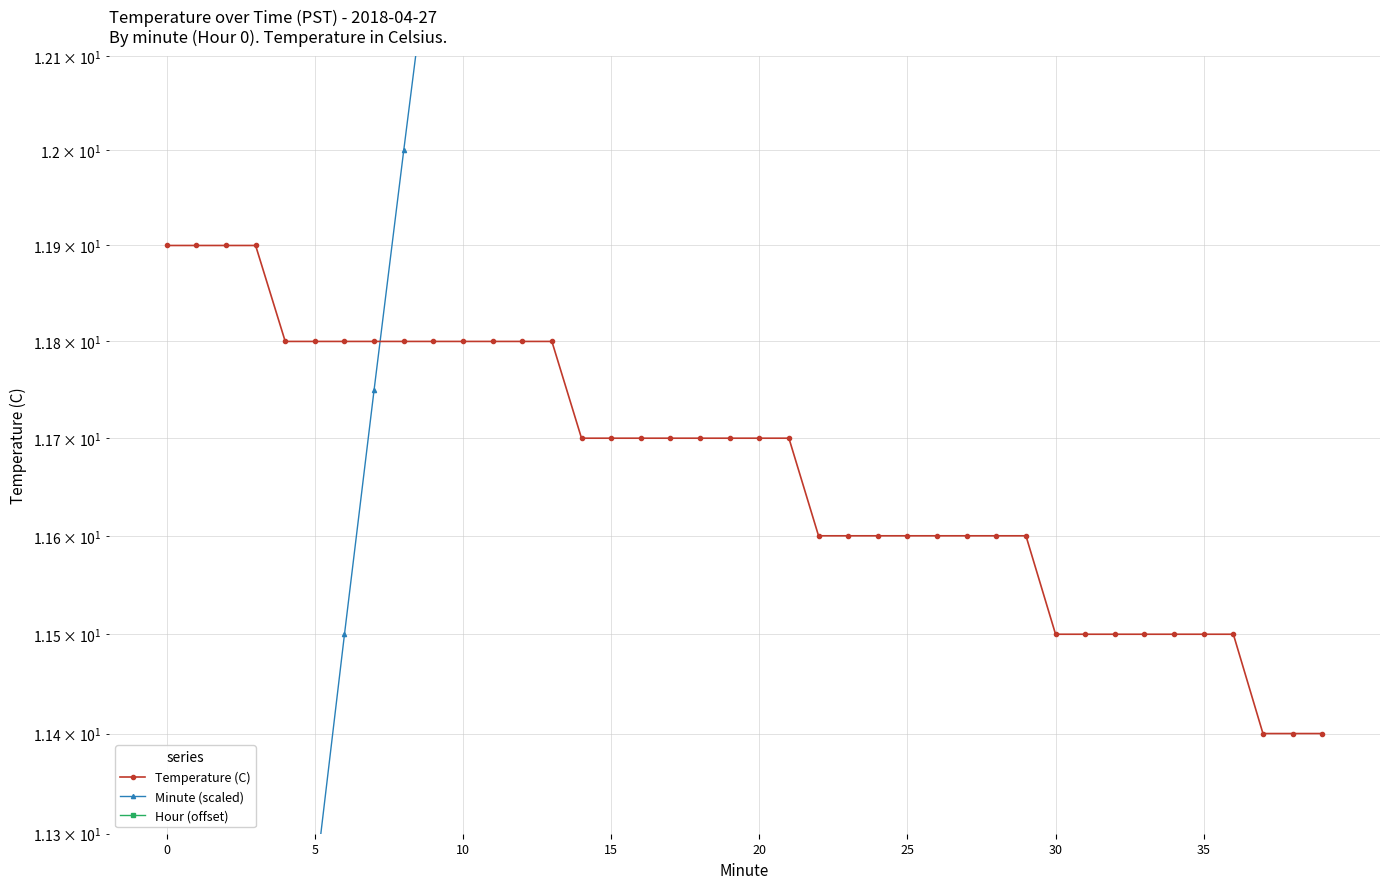

What is the value of the Minute (scaled) point at the 25th from the left?

16.0